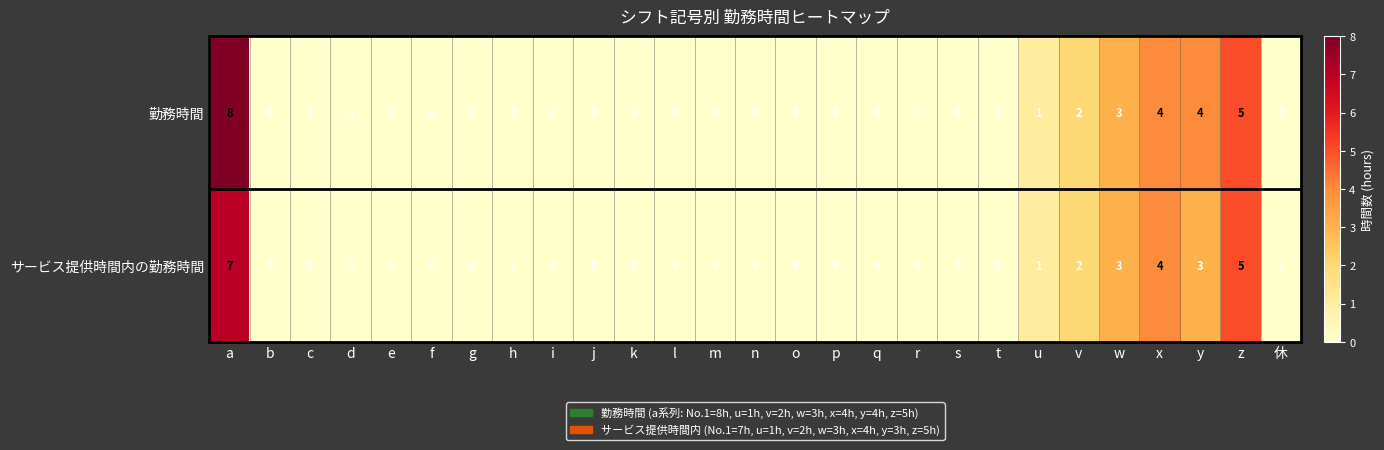

Is it true that 勤務時間 equals 0 at s?

True